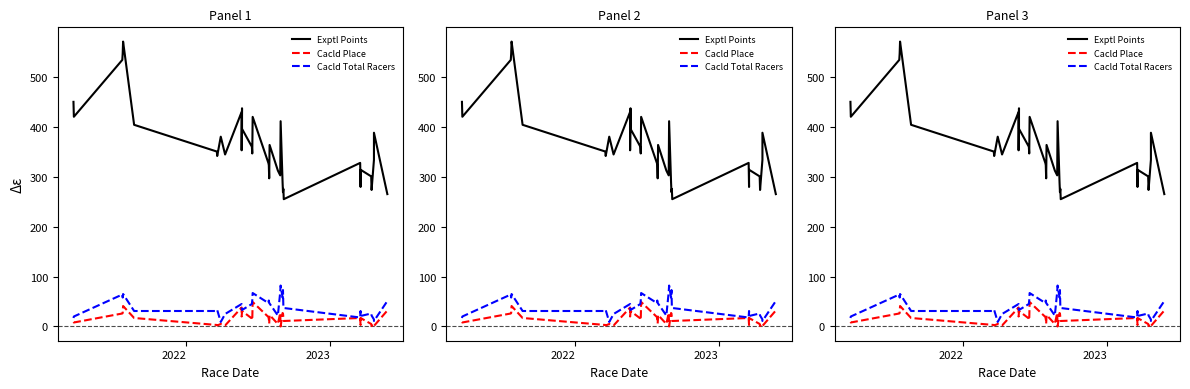

How many data points in Cacld Total Racers are less than 39?

19